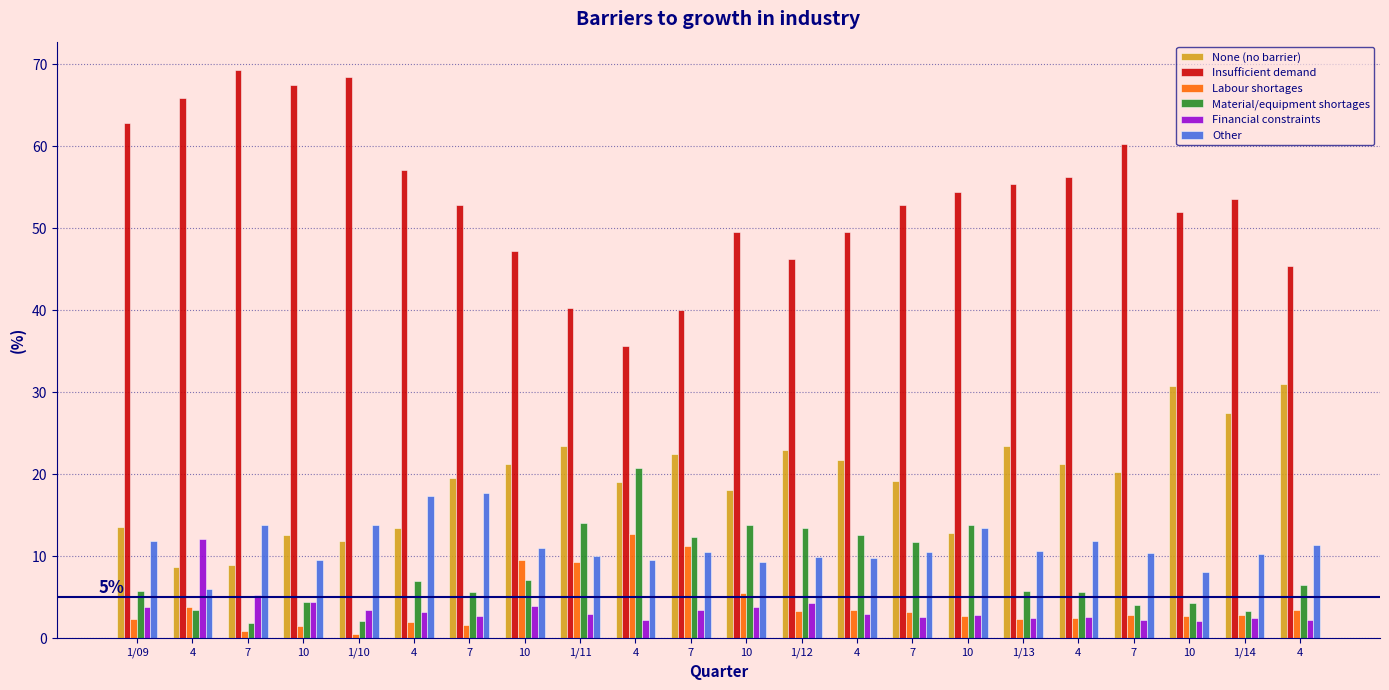

What are all the series names shown in the legend?

None (no barrier), Insufficient demand, Labour shortages, Material/equipment shortages, Financial constraints, Other